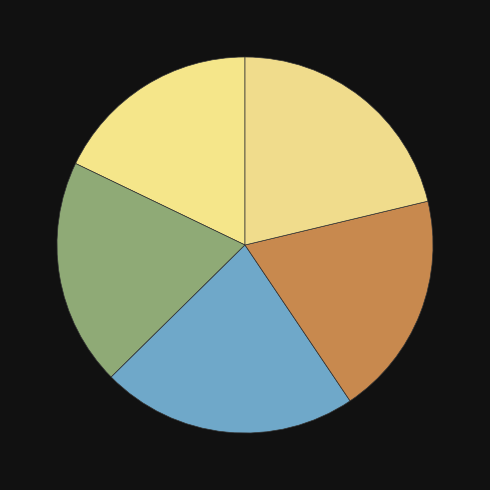

How many slices are in this pie chart?

5